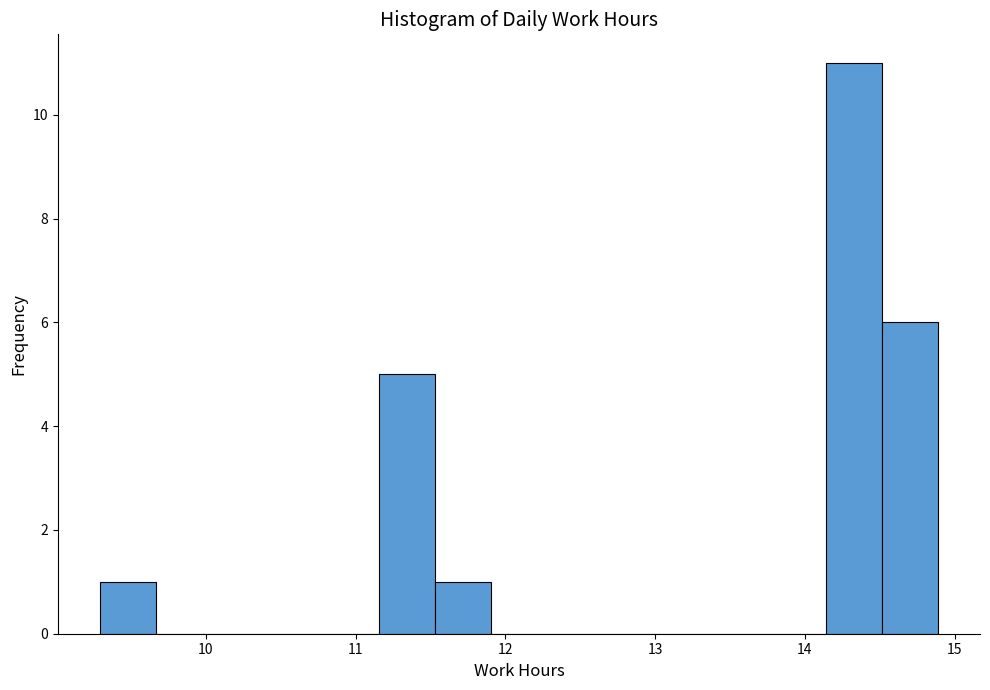

Around what value on the x-axis is the tallest bar? Give the approximate position of its centre, as read against the axis.

14.3